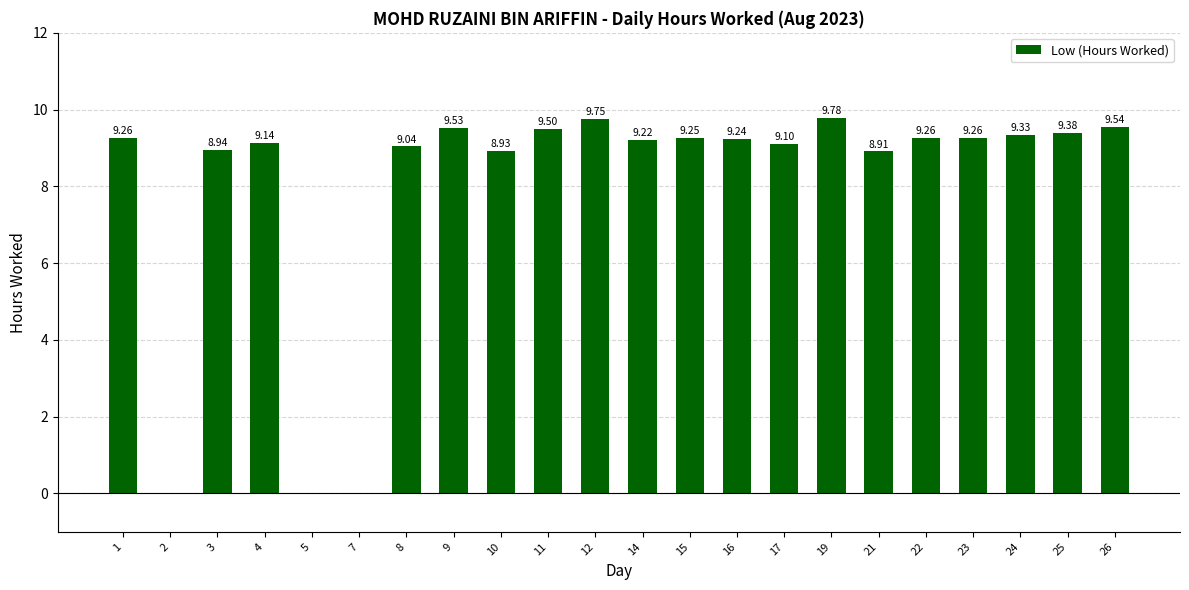

Between 22 and 9, which is larger?

9